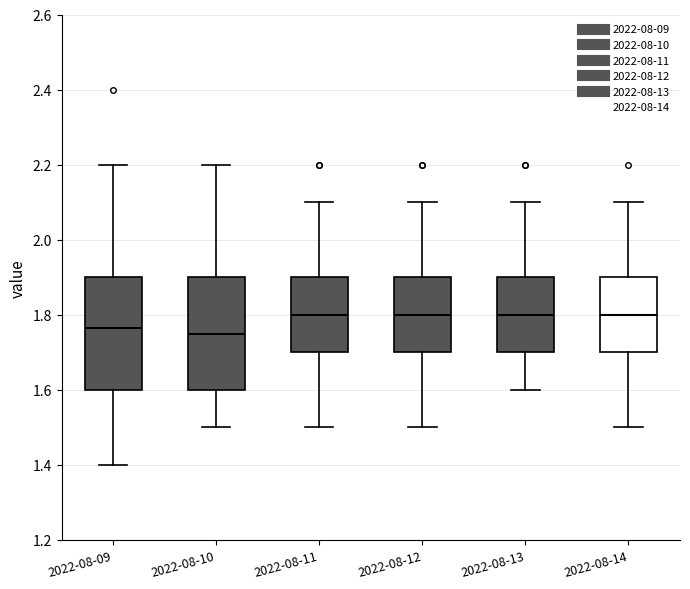

Reading left to right, read every box against the y-axis: the position of its median line, the range the box covers, and the ends of its whiskers. The values are not printed on the chart, so give them approximately, as read against the axis.

2022-08-09: median 1.76, box 1.60 to 1.90, whiskers 1.40 to 2.20
2022-08-10: median 1.76, box 1.60 to 1.90, whiskers 1.50 to 2.20
2022-08-11: median 1.80, box 1.70 to 1.90, whiskers 1.50 to 2.10
2022-08-12: median 1.80, box 1.70 to 1.90, whiskers 1.50 to 2.10
2022-08-13: median 1.80, box 1.70 to 1.90, whiskers 1.60 to 2.10
2022-08-14: median 1.80, box 1.70 to 1.90, whiskers 1.50 to 2.10